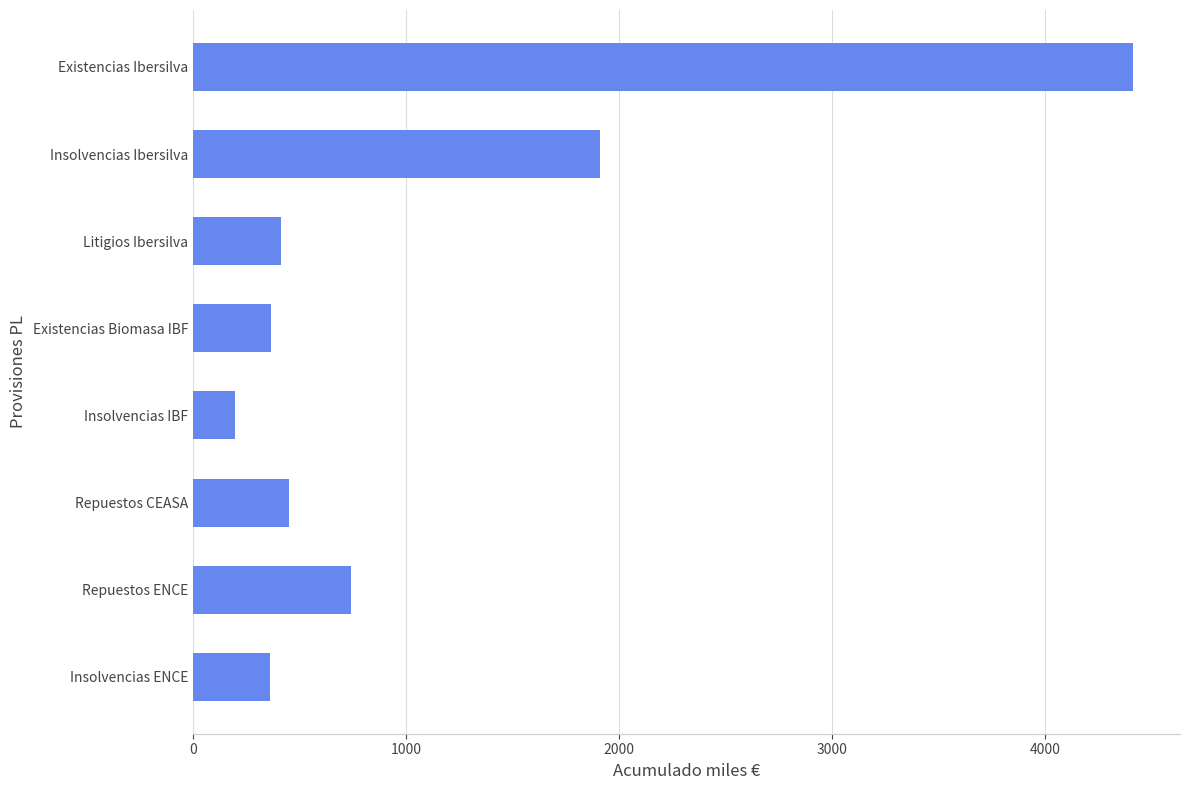

What is the change in value from Repuestos ENCE to Litigios Ibersilva?

-326